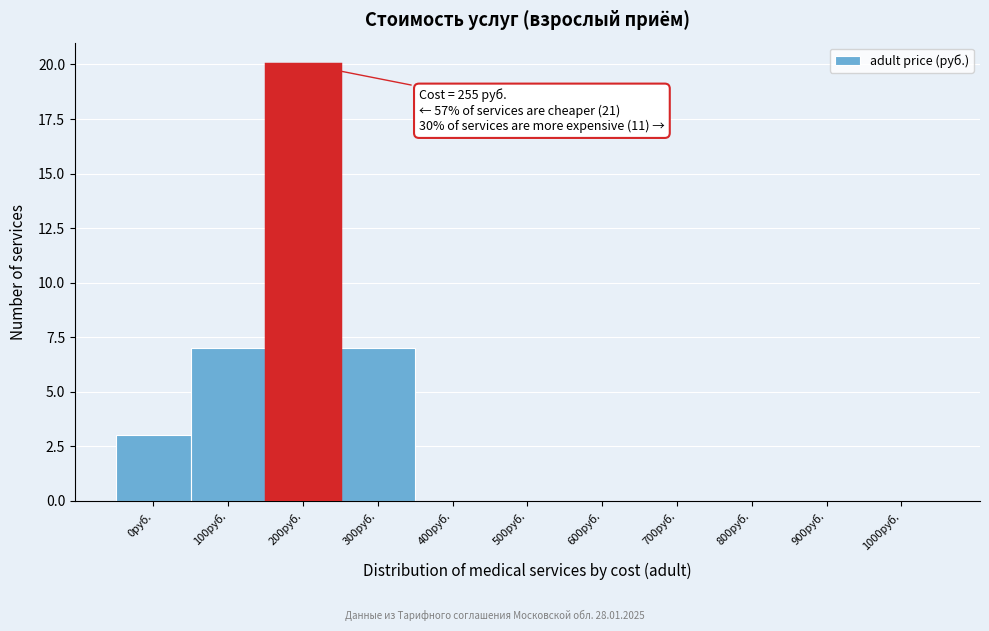

Reading left to right, what are all the values shown in this chart?

0руб.=3	100руб.=7	200руб.=20	300руб.=7	400руб.=0	500руб.=0	600руб.=0	700руб.=0	800руб.=0	900руб.=0	1000руб.=0